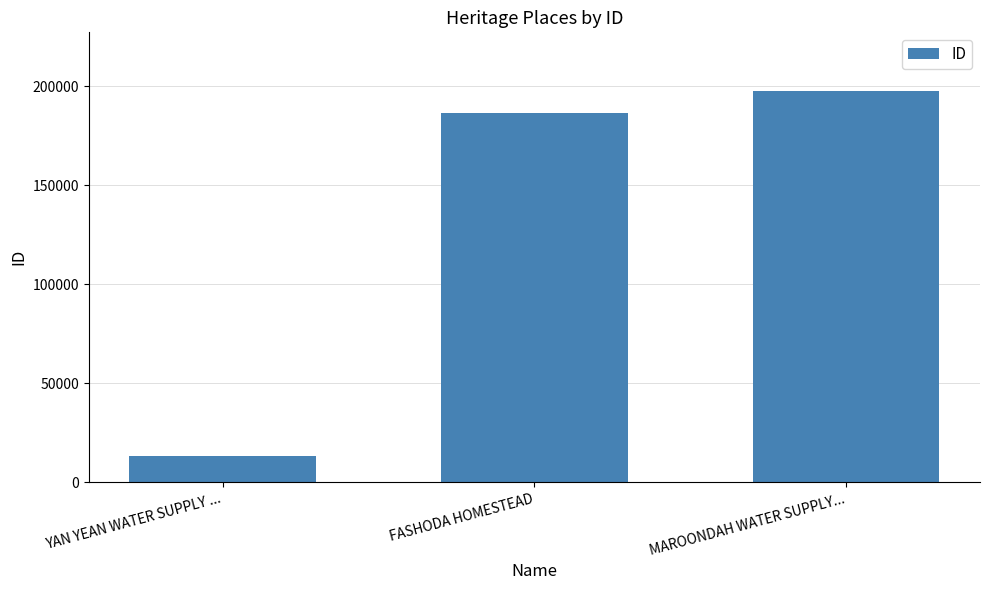

What is the label of the 1st bar from the right?

MAROONDAH WATER SUPPLY...